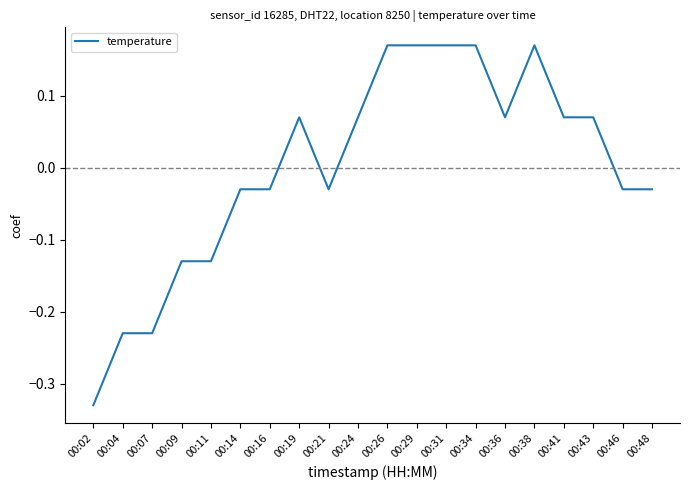

How many values are above zero?

10